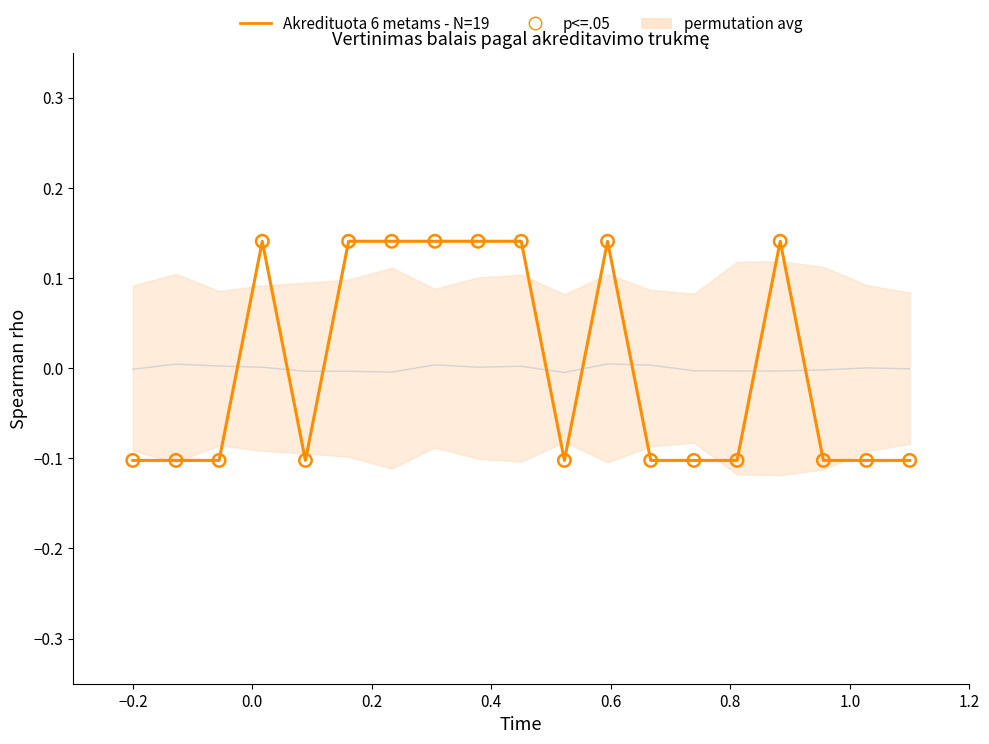

Which series reaches the maximum Y coordinate?

Akredituota 6 metams - N=19